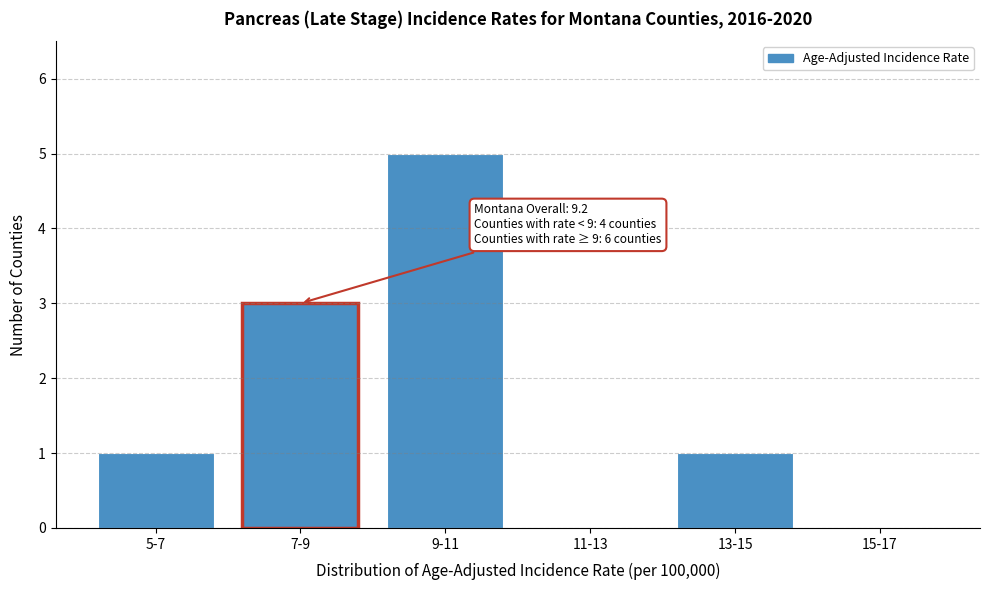

Reading right to left, what are all the values shown in this chart?

15-17=0	13-15=1	11-13=0	9-11=5	7-9=3	5-7=1